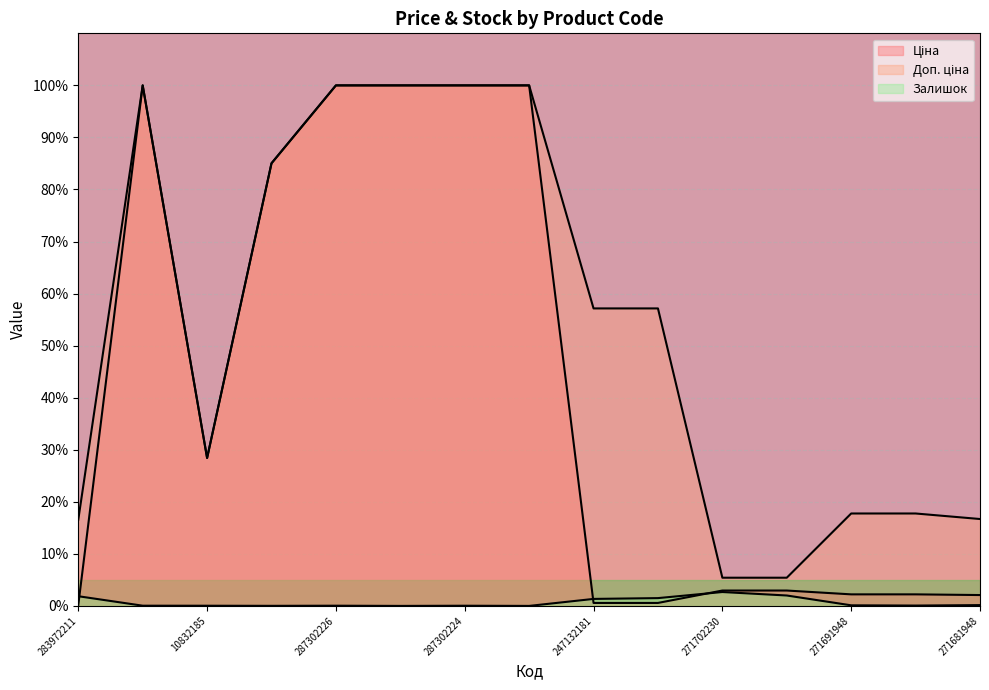

Reading left to right, extract all data points from this chart.

Ціна: 283972211=0.2	287302223=100.0	10832185=28.4	287292222=85.0	287302226=100.0	287302225=100.0	287302224=100.0	287301833=100.0	247132181=0.6	247132180=0.6	271702230=3.0	271702229=3.0	271691948=2.2	271691942=2.2	271681948=2.1
Доп. ціна: 283972211=16.6	287302223=100.0	10832185=28.4	287292222=85.0	287302226=100.0	287302225=100.0	287302224=100.0	287301833=100.0	247132181=57.2	247132180=57.2	271702230=5.4	271702229=5.4	271691948=17.8	271691942=17.8	271681948=16.7
Залишок: 283972211=1.9	287302223=0.0	10832185=0.0	287292222=0.0	287302226=0.0	287302225=0.0	287302224=0.0	287301833=0.0	247132181=1.3	247132180=1.5	271702230=2.7	271702229=2.0	271691948=0.1	271691942=0.1	271681948=0.2